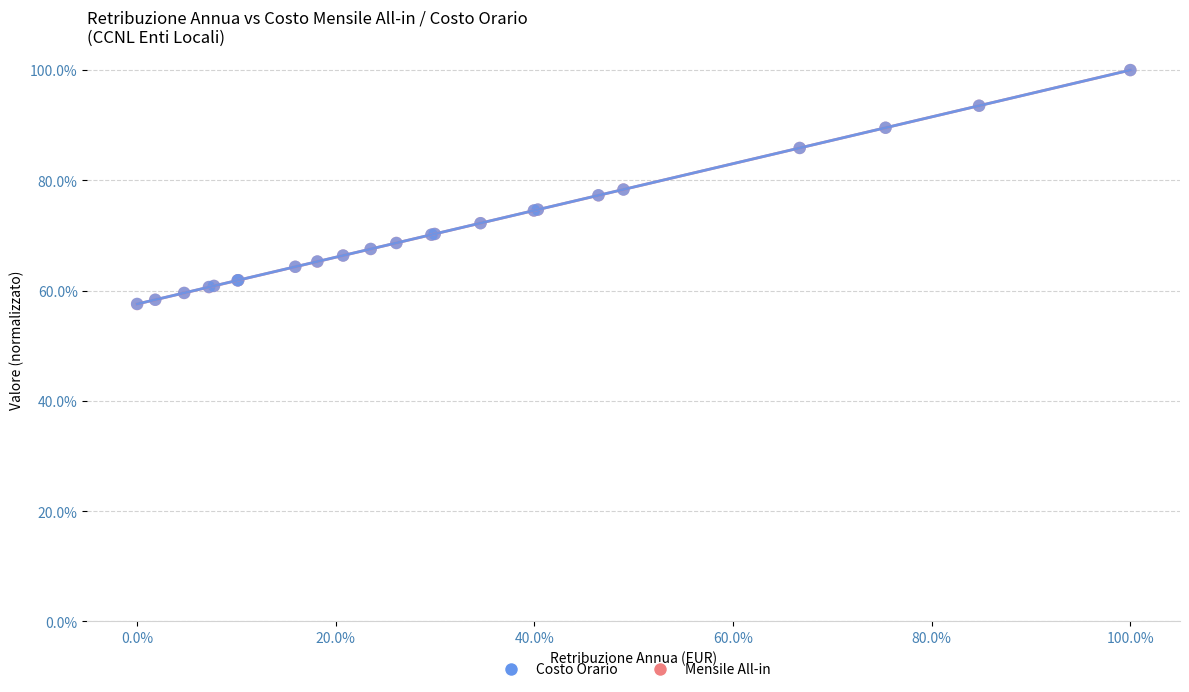

What are all the series names shown in the legend?

Costo Orario, Mensile All-in